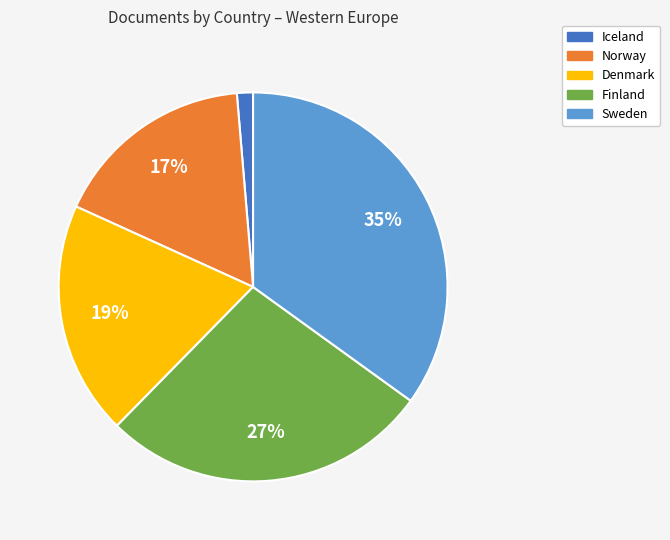

Between Denmark and Norway, which is larger?

Denmark